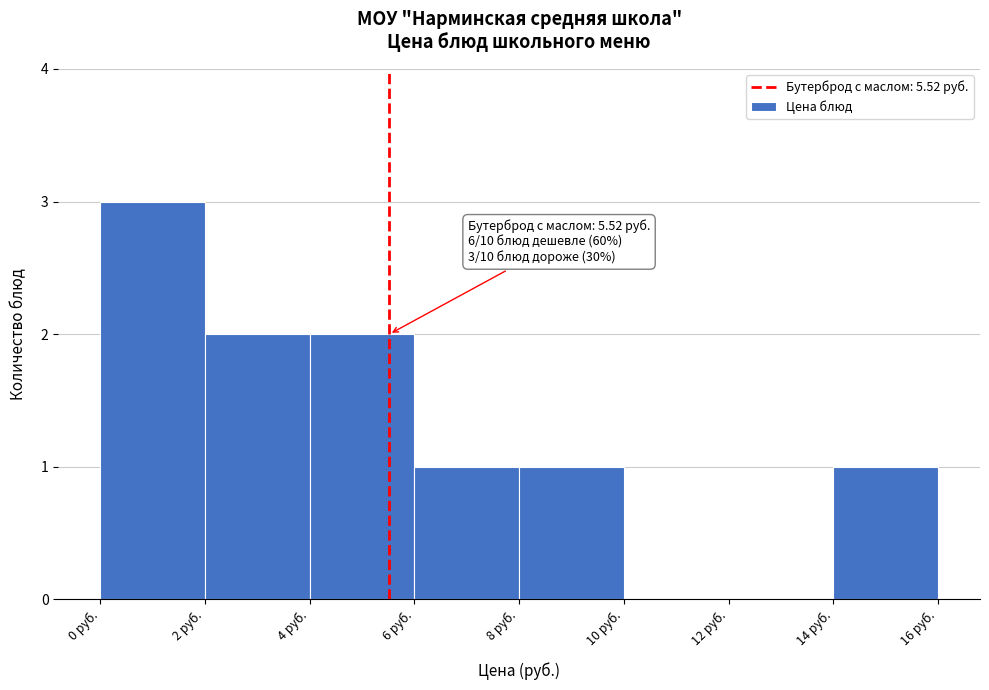

Which range on the x-axis has the tallest bar?

0 to 2